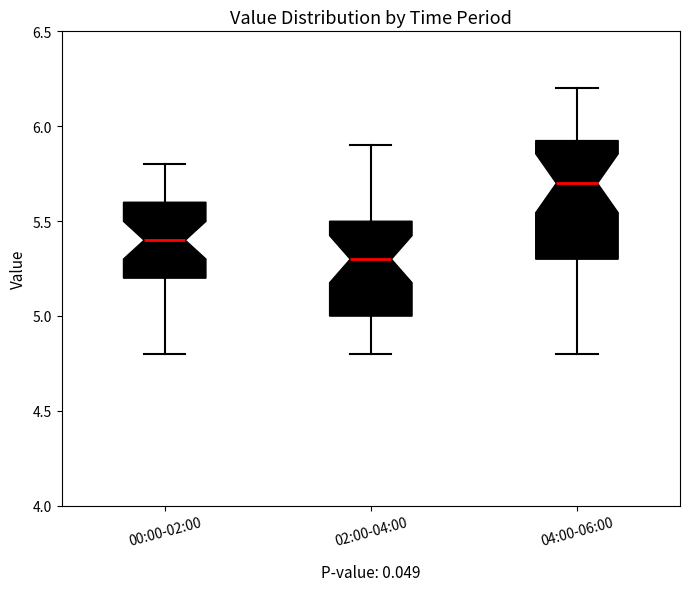

Reading left to right, transcribe this box plot: for each box, give where its median line is, the range the box spans, and where its two whiskers end, as read against the y-axis. The values are not printed on the chart, so give them approximately, as read against the axis.

00:00-02:00: median 5.40, box 5.20 to 5.60, whiskers 4.80 to 5.80
02:00-04:00: median 5.30, box 5.00 to 5.50, whiskers 4.80 to 5.90
04:00-06:00: median 5.70, box 5.30 to 5.95, whiskers 4.80 to 6.20